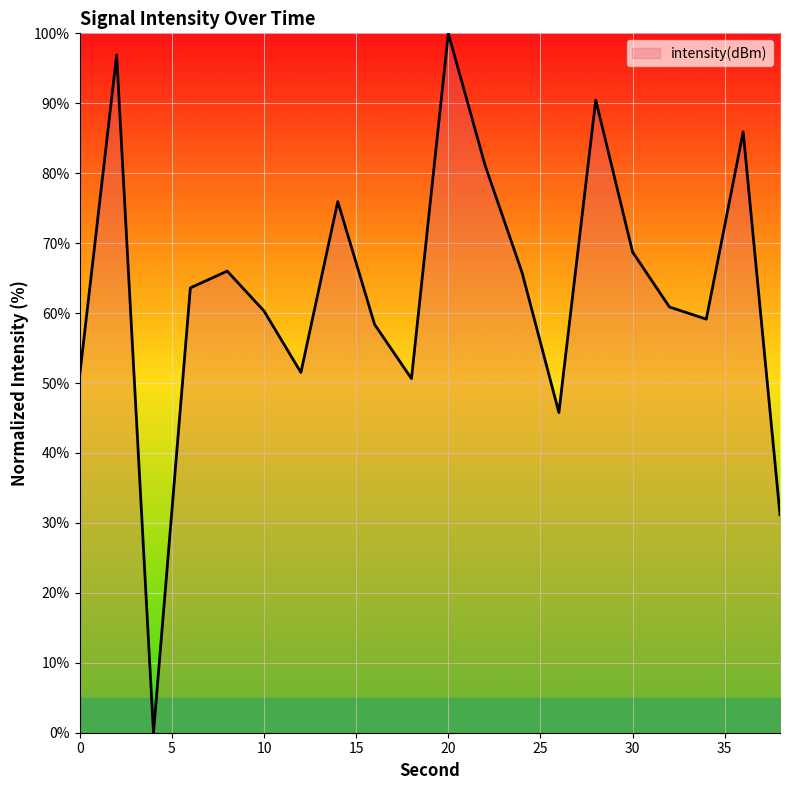

How many values are above zero?

19